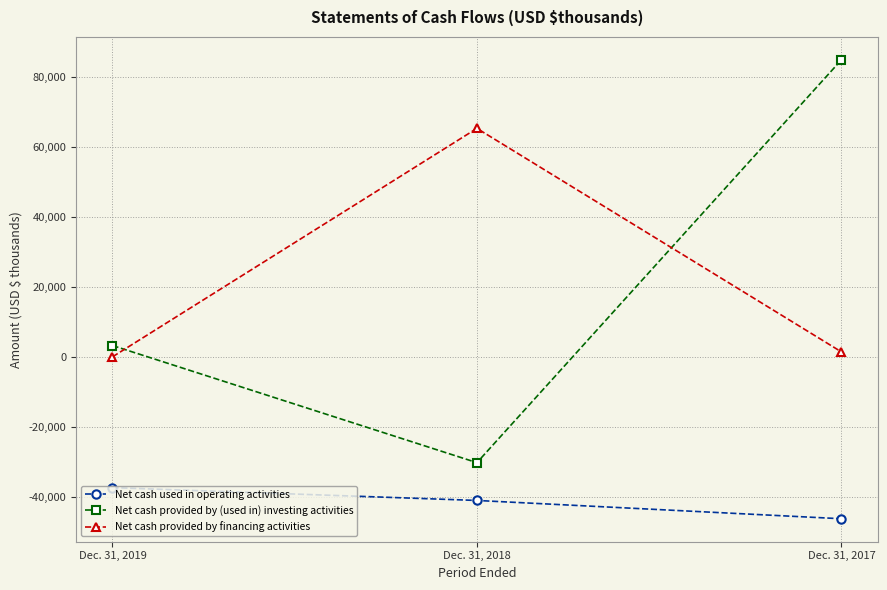

The value of Net cash provided by financing activities at Dec. 31, 2018 is 65270. True or false?

True